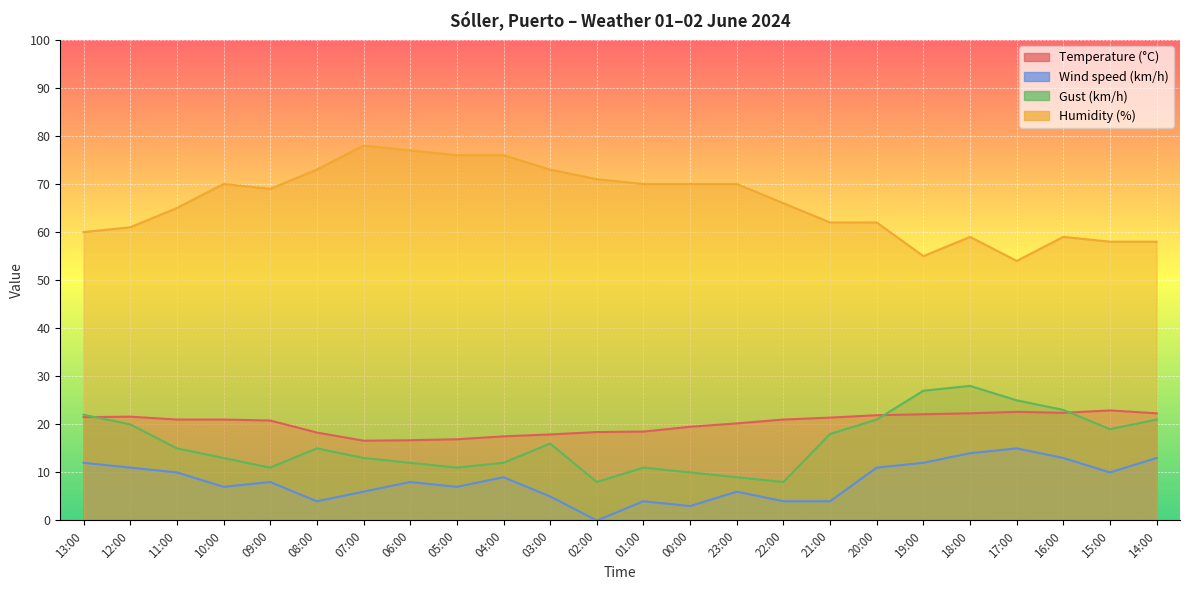

True or false: Temperature (°C) and Gust (km/h) intersect in this chart.

True